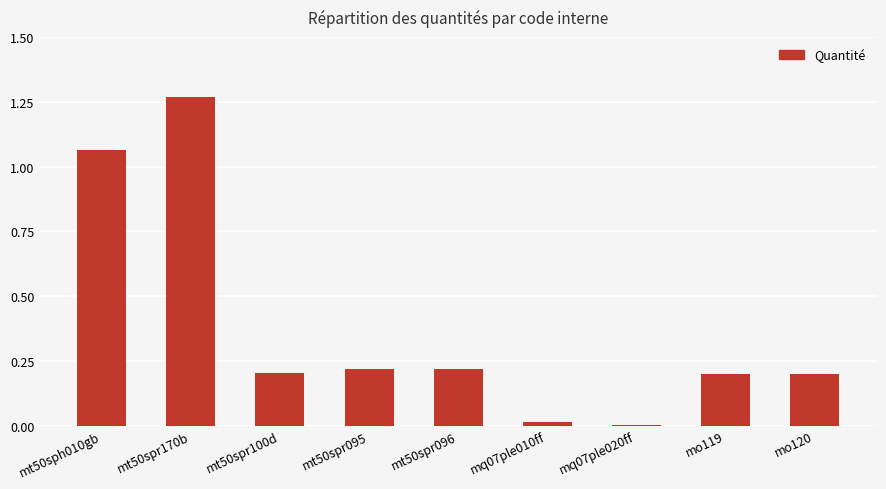

The chart shows a value of 0.3 at mt50spr095. True or false?

False